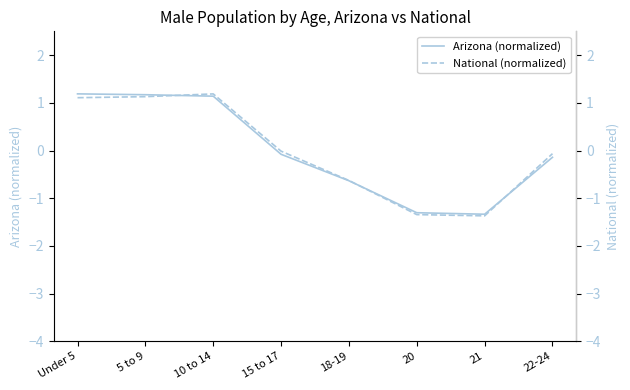

Which series has the widest spread of values?

National (normalized)